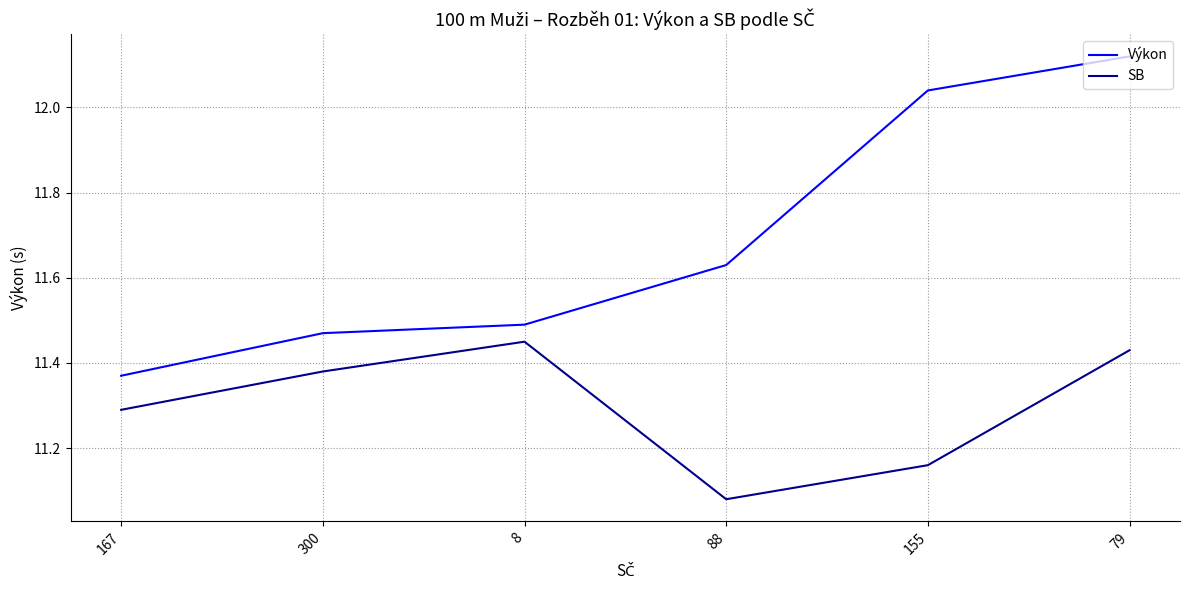

Does the chart display data point markers on the line(s)?

No